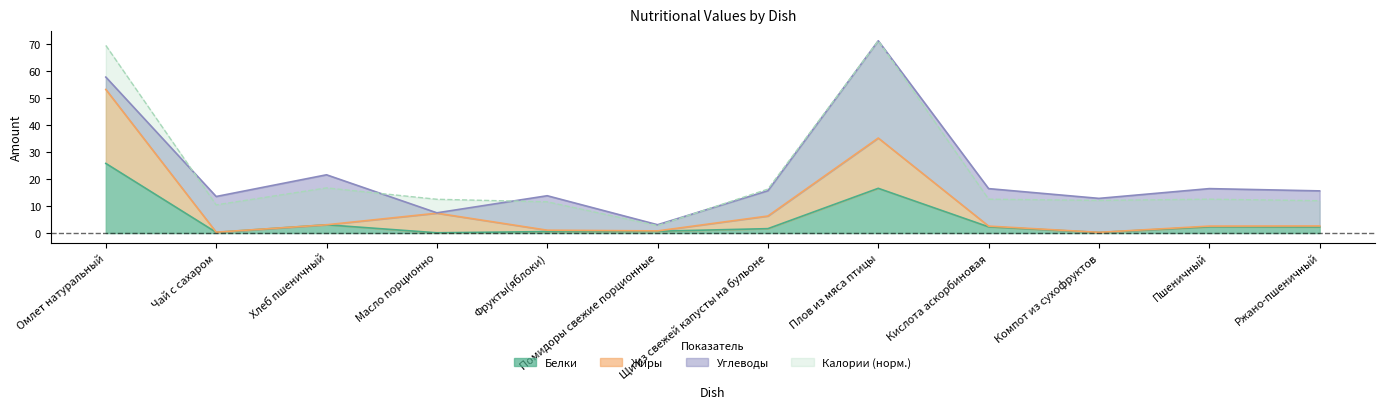

True or false: Жиры and Калории cross at least once.

False